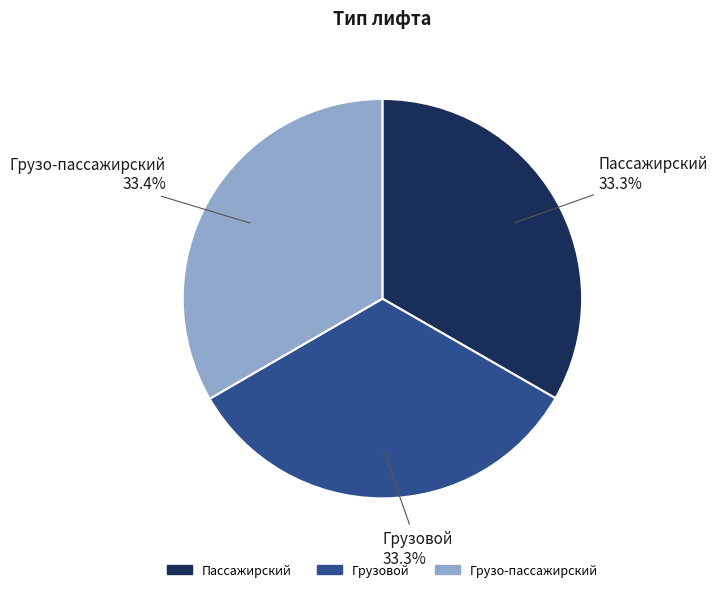

Approximately how many times larger is the value at Грузовой compared to Грузо-пассажирский?

1.0